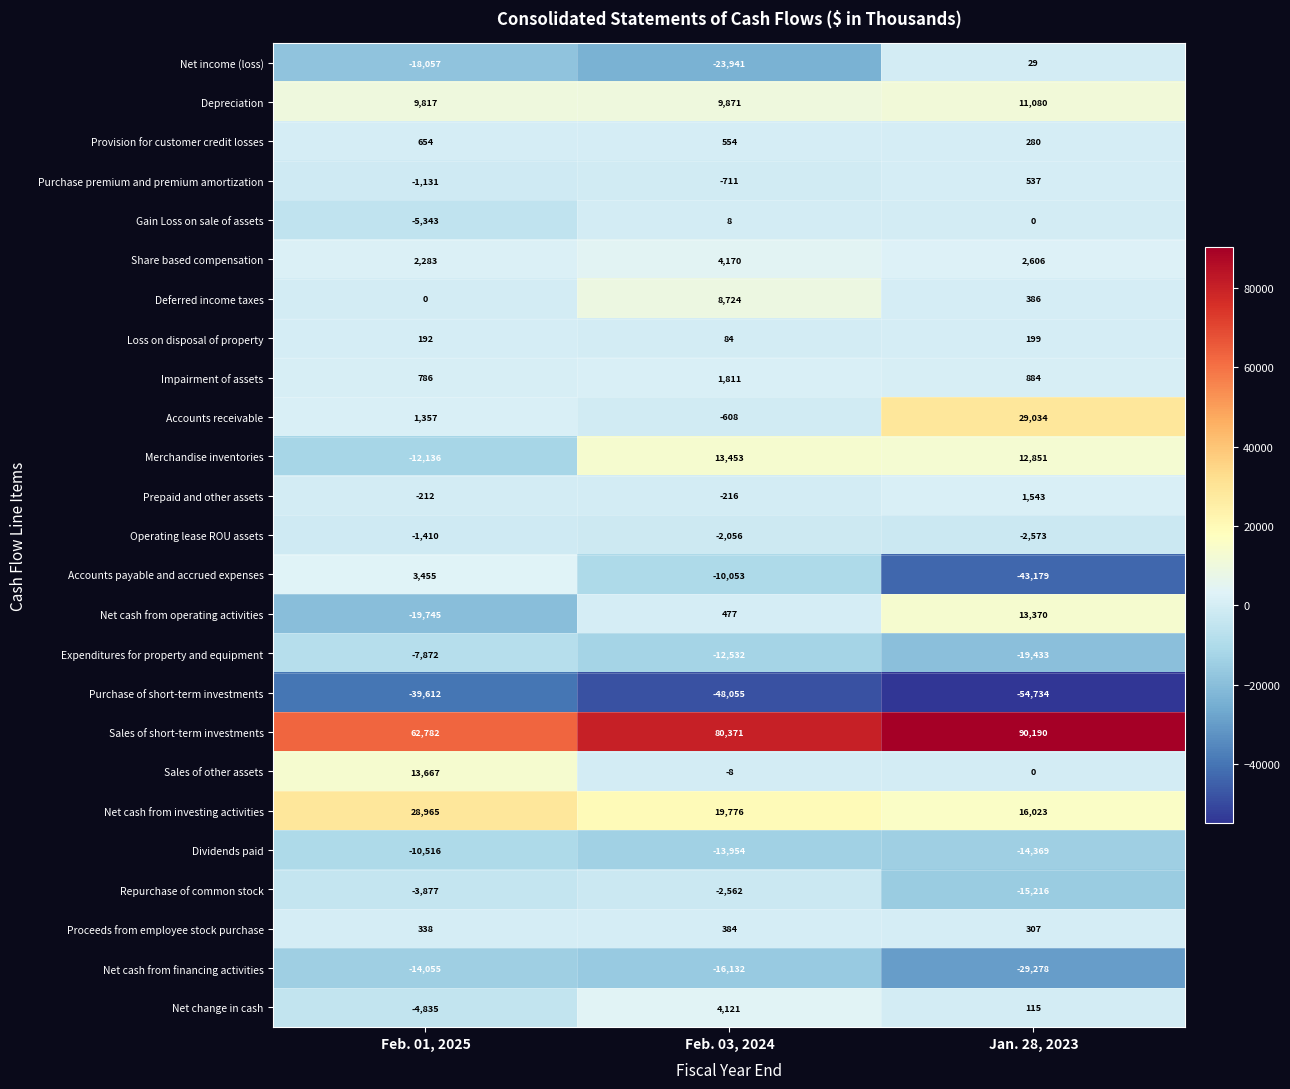

What is the sum of all Gain Loss on sale of assets values?

-5335